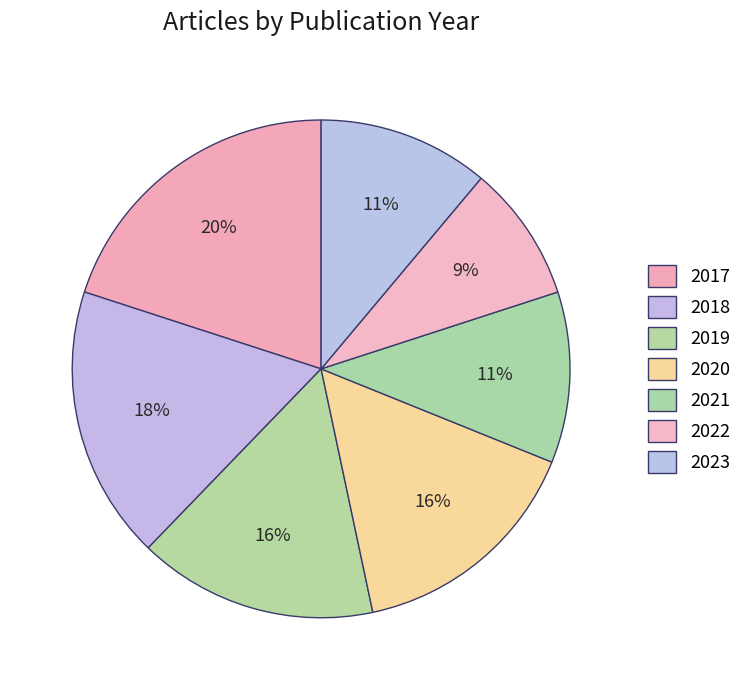

Rank the categories by value from lowest to highest.

2022, 2021, 2023, 2019, 2020, 2018, 2017